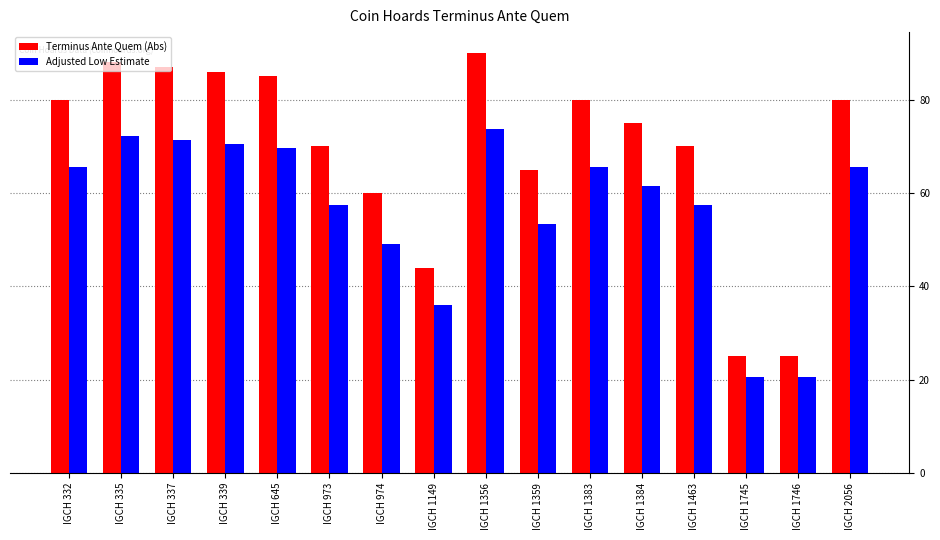

Count the number of data series in this chart.

2